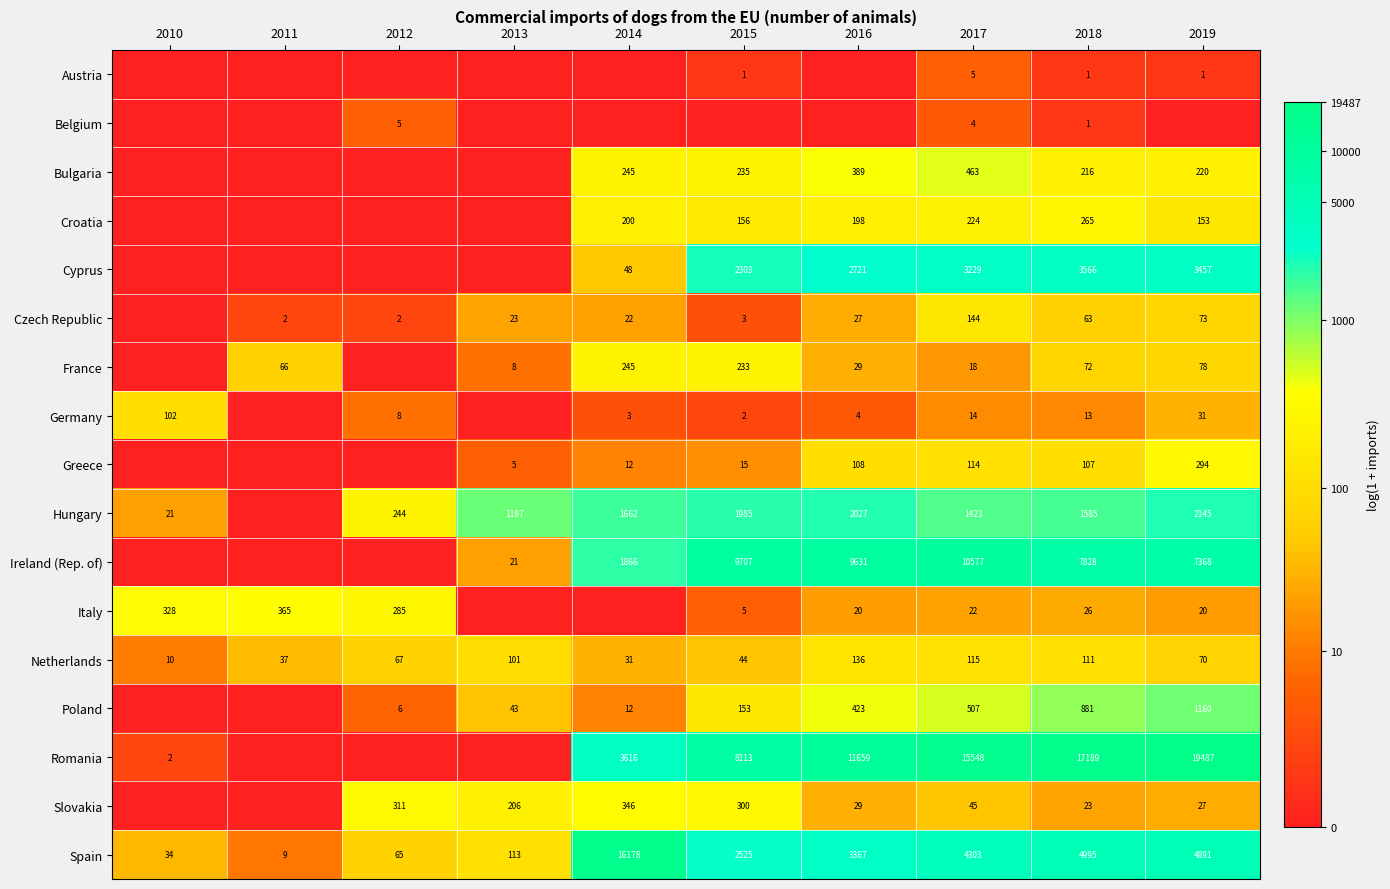

Read the Spain value at 2015, to the nearest 100.

2500